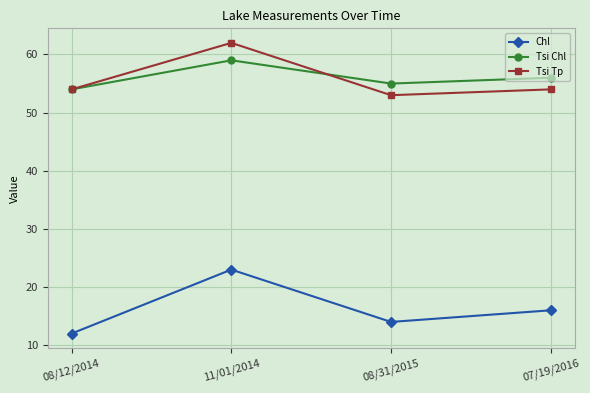

What value does the Chl series have at 07/19/2016, to the nearest 5?

15